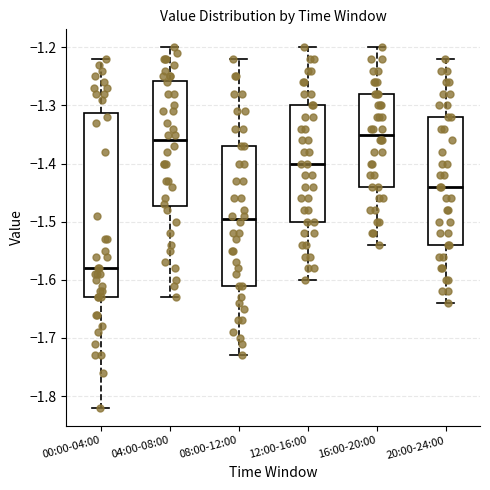

Which box is the tallest, from its lower edge to its upper edge?

00:00-04:00